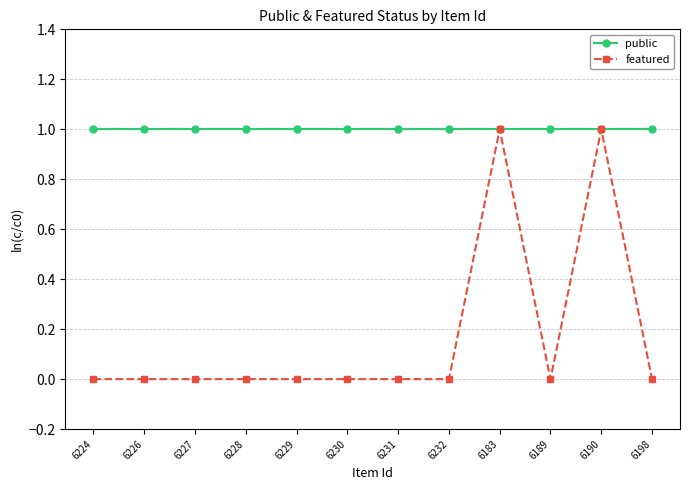

Reading left to right, extract all data points from this chart.

public: 1	1	1	1	1	1	1	1	1	1	1	1
featured: 0	0	0	0	0	0	0	0	1	0	1	0